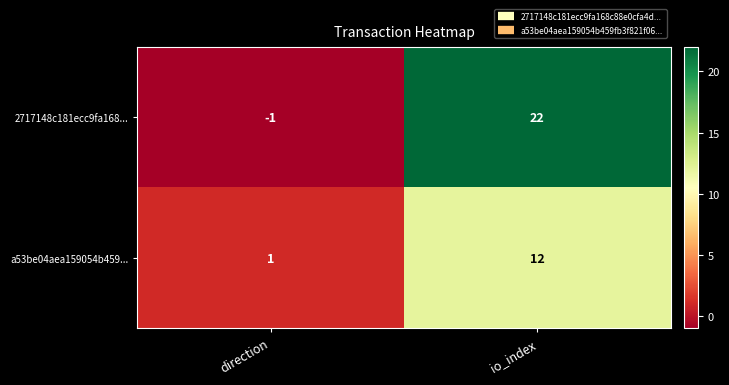

What is the difference between the 2717148c181ecc9fa168... values at io_index and direction?

23